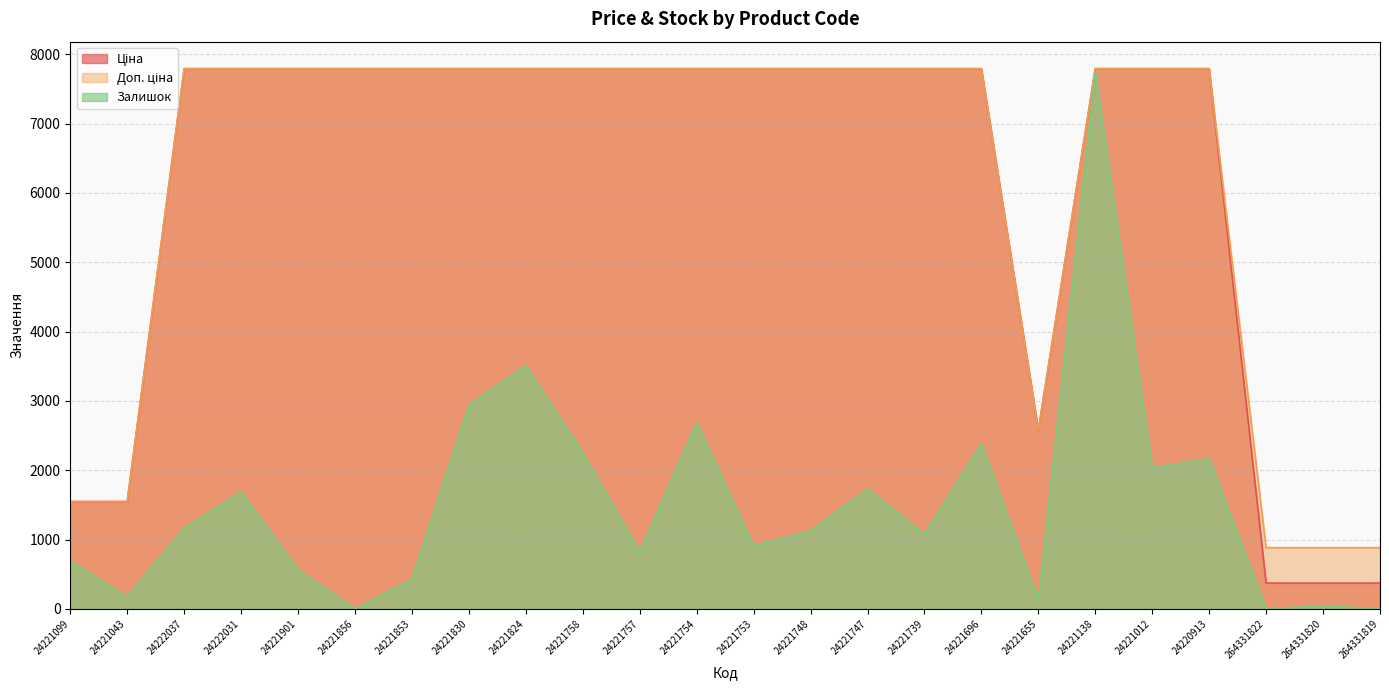

True or false: Доп. ціна has more than 0 points higher than both neighbors.

False